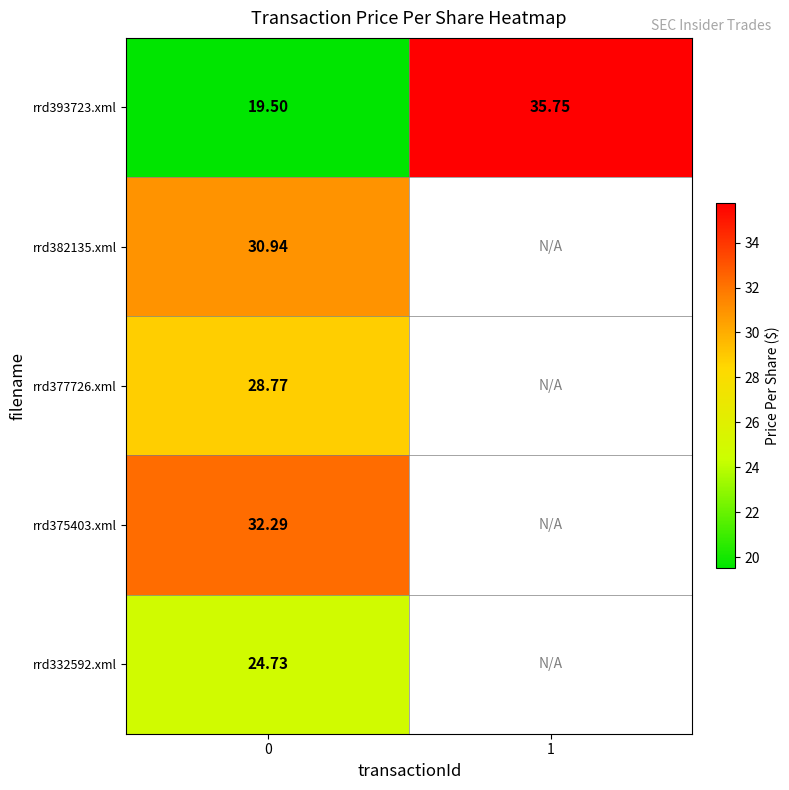

What is the total value across all series at 0?

136.2